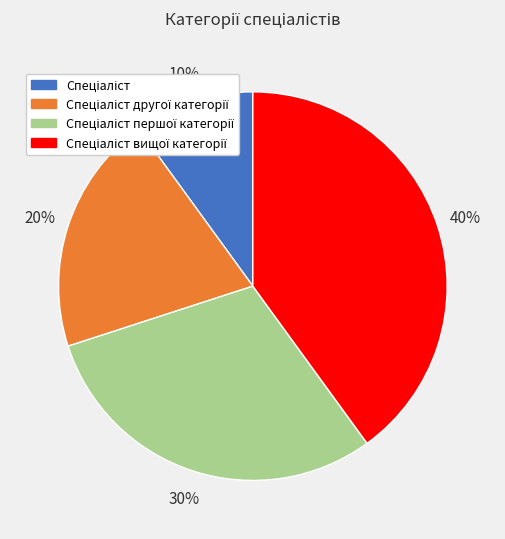

Is there a majority slice in this chart?

No